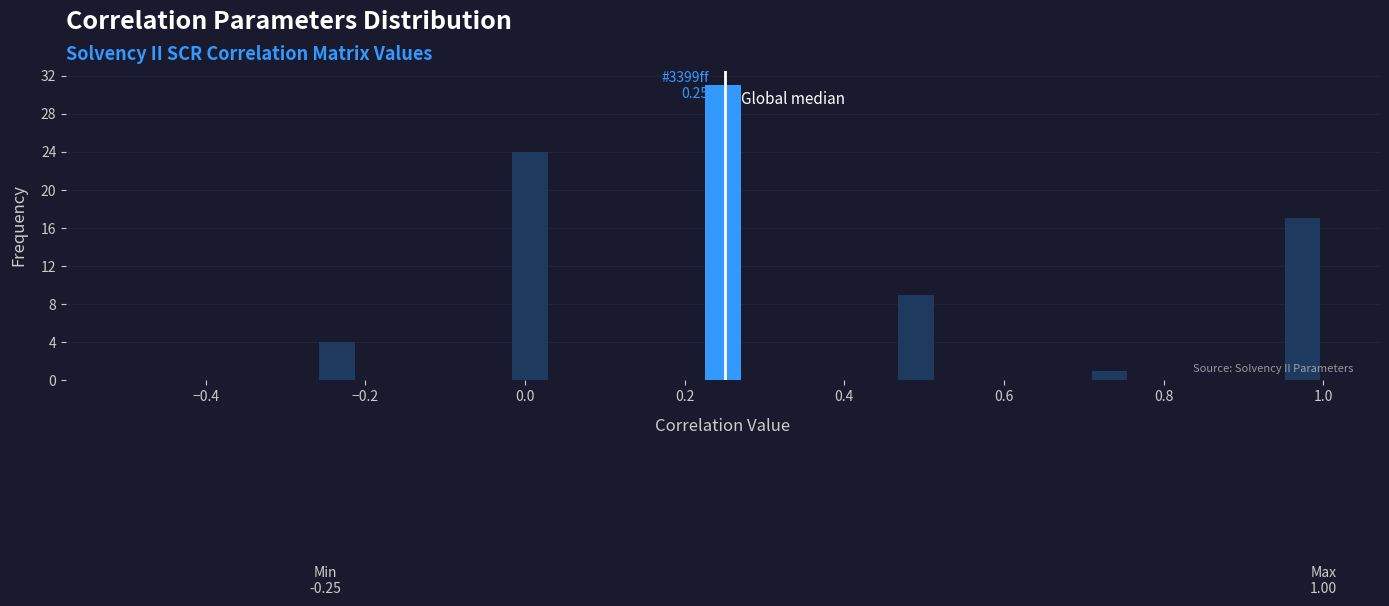

Read against the x-axis, roughly where is the centre of the tallest bar?

0.24